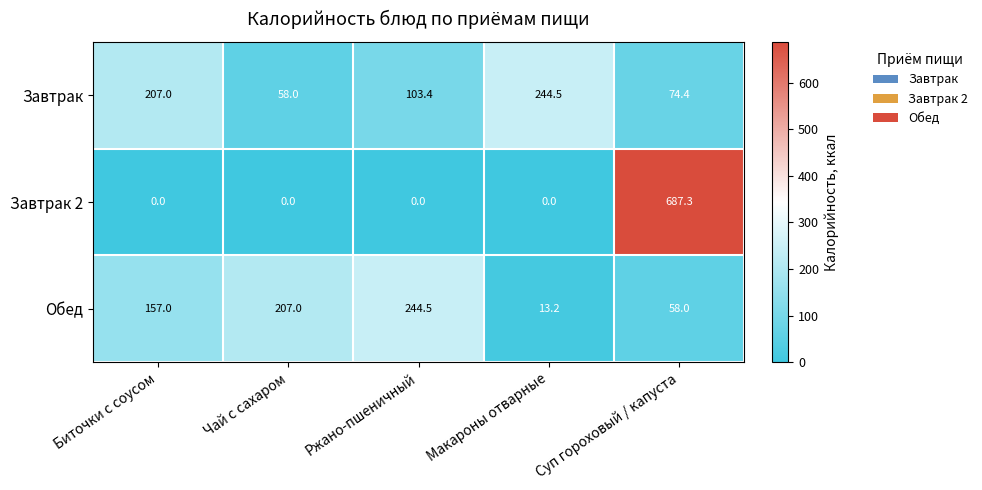

What is the difference between the second highest and minimum values in the Завтрак series?

149.0